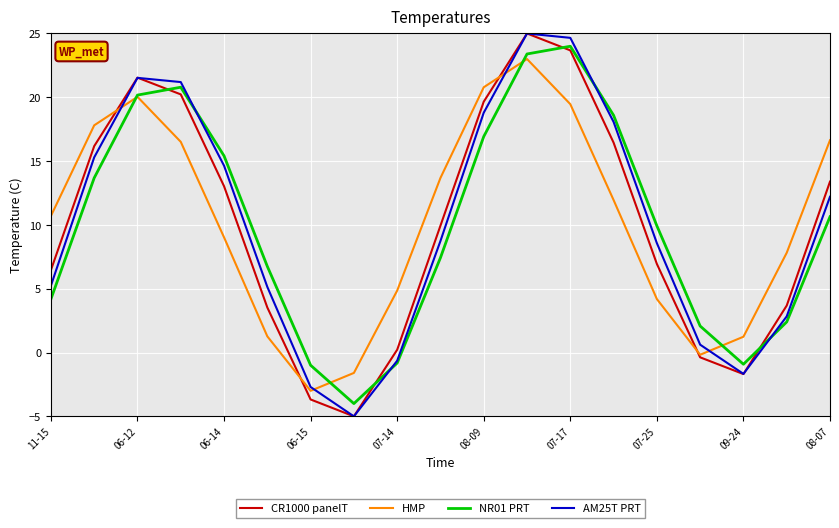

What is the lowest value of the CR1000 panelT series?

-5.0